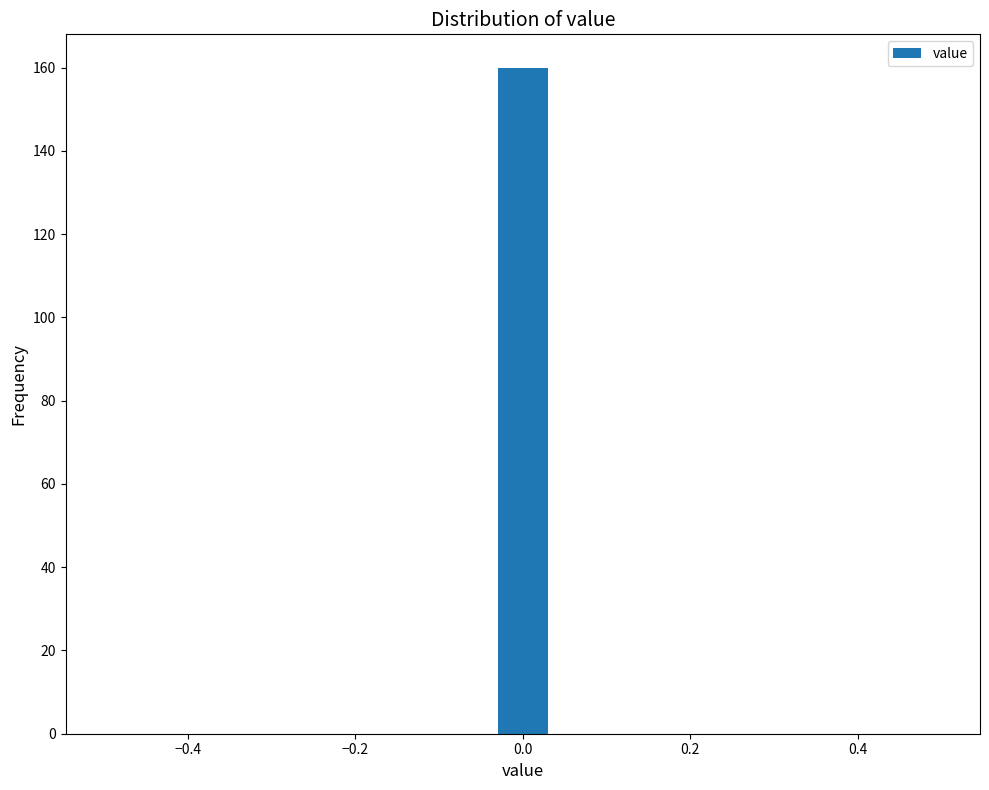

Read against the x-axis, roughly where is the centre of the tallest bar?

0.00